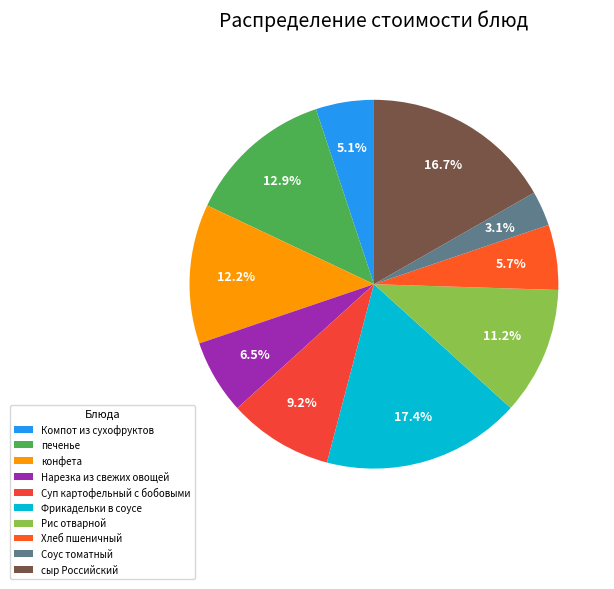

Which slice is the smallest?

Соус томатный